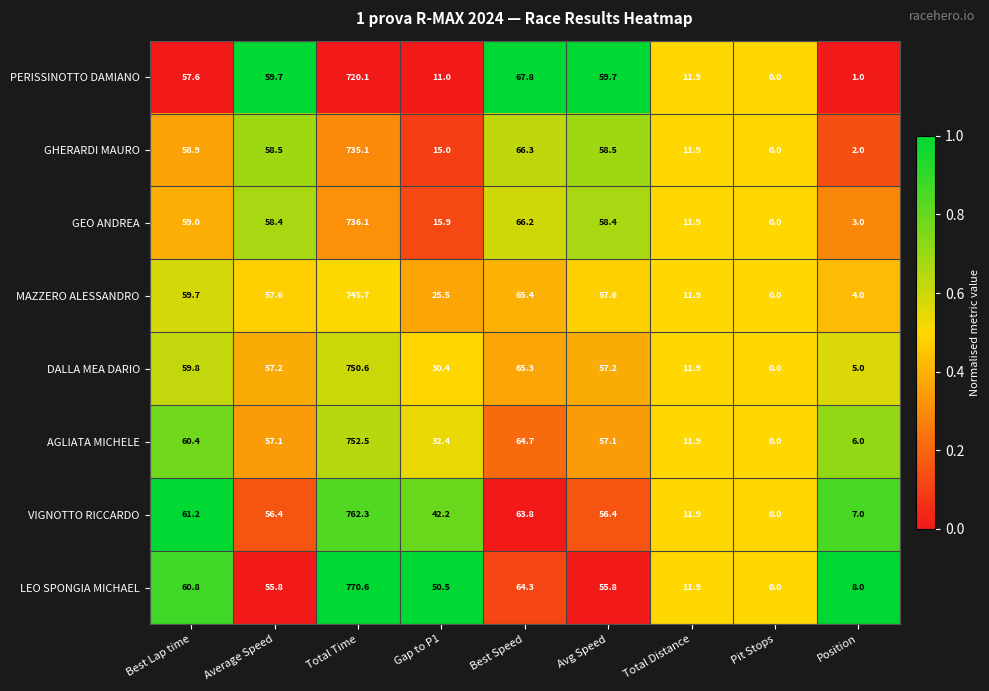

Which series has the largest range (max minus min)?

LEO SPONGIA MICHAEL